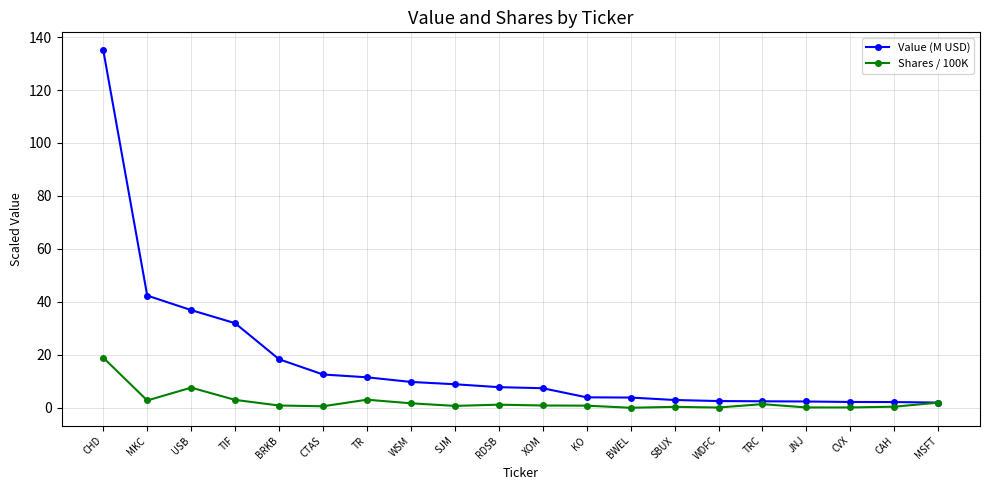

Which label corresponds to the largest value in the chart?

CHD